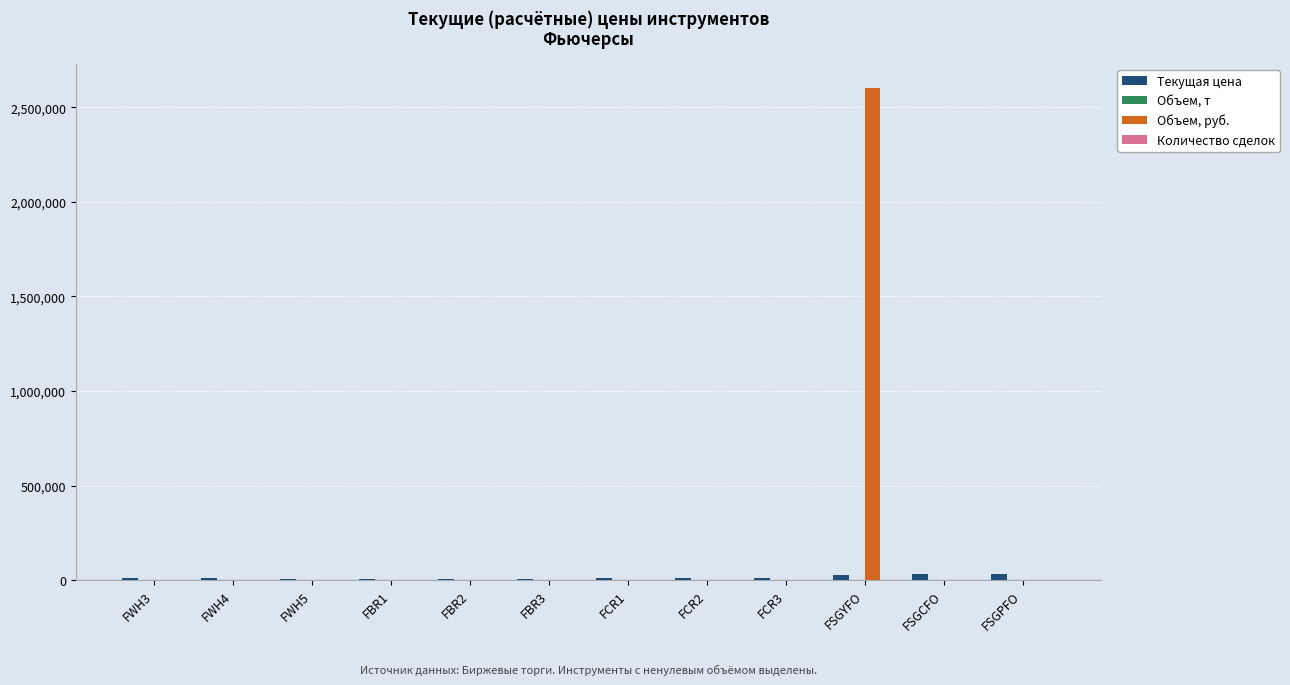

How many groups of bars are there?

12